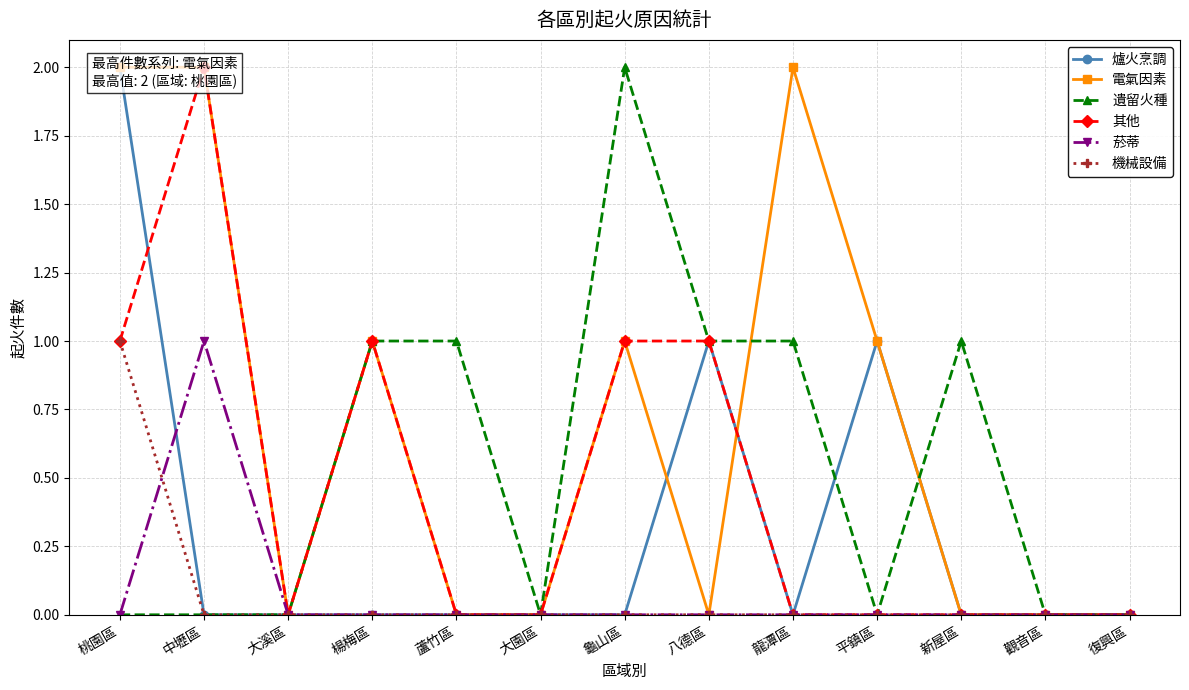

Which category has the highest value in the 電氣因素 series?

桃園區